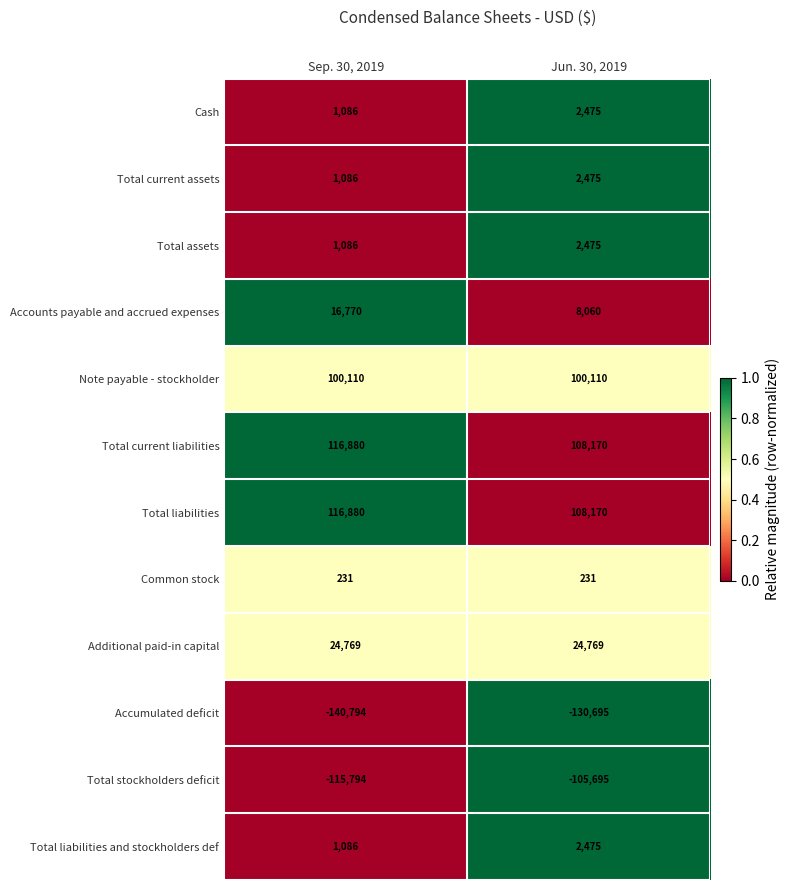

At which category does the chart reach its peak across all series?

Sep. 30, 2019